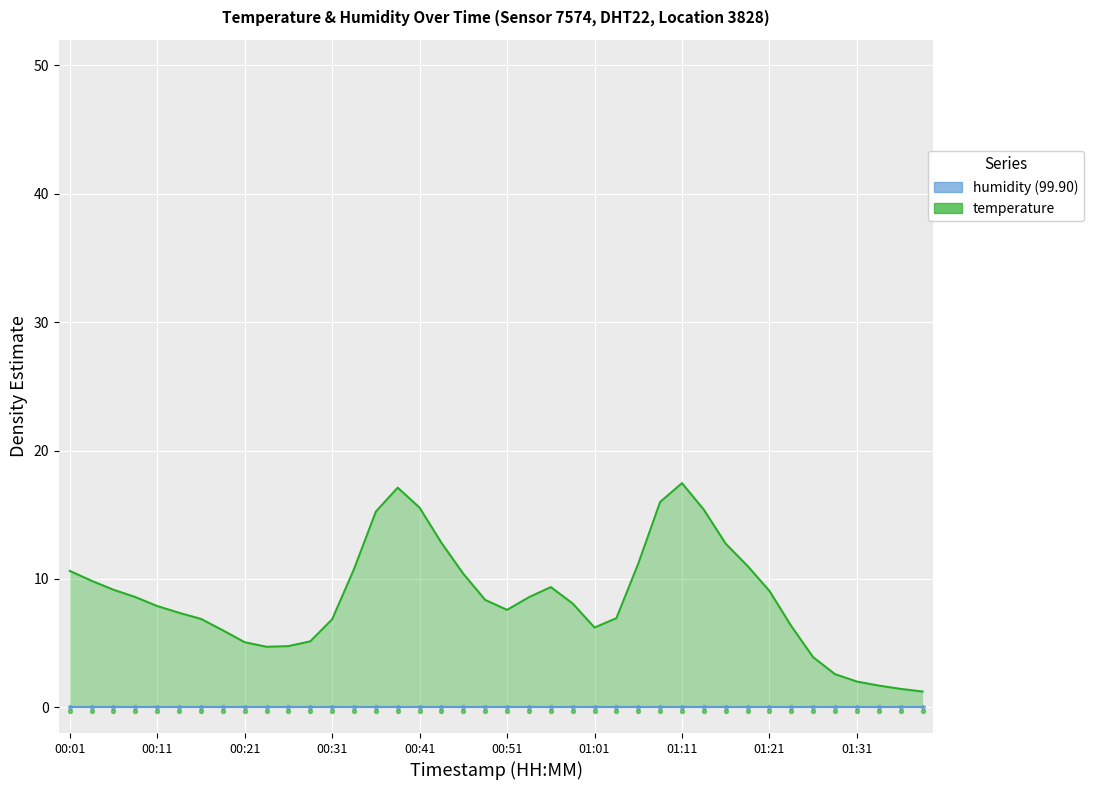

Is the value of temperature_rug at 23 greater than the value of humidity_rug at 33?

No